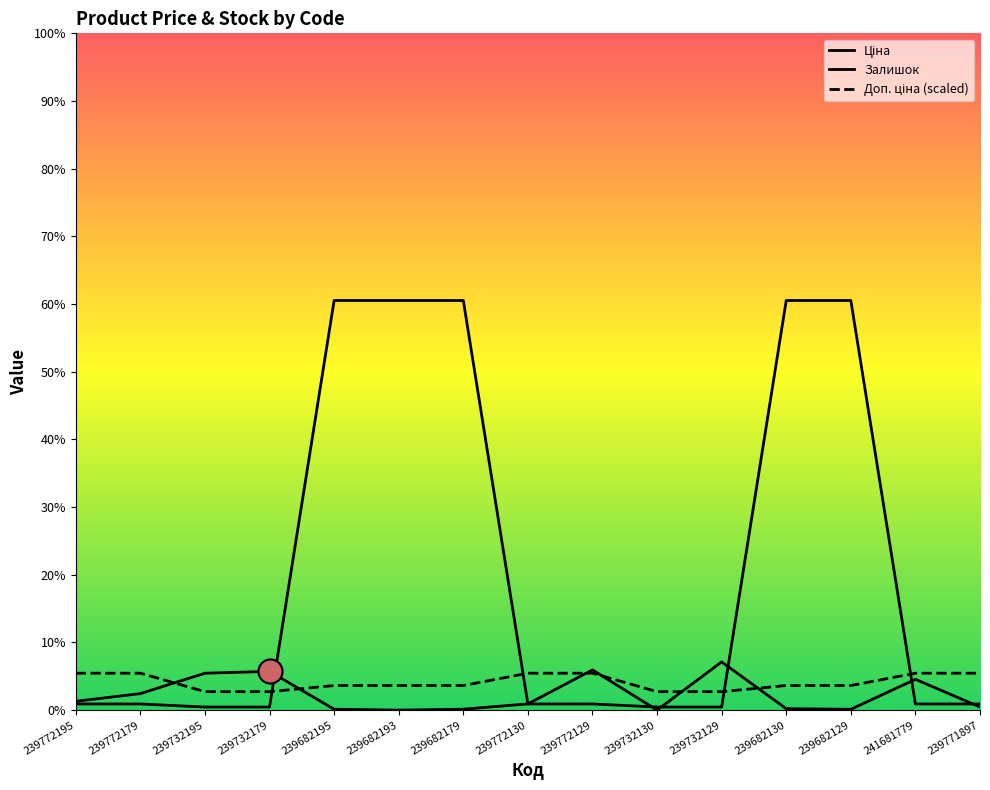

Is the value of Залишок at 241681779 greater than the value of Доп. ціна at 239771897?

No